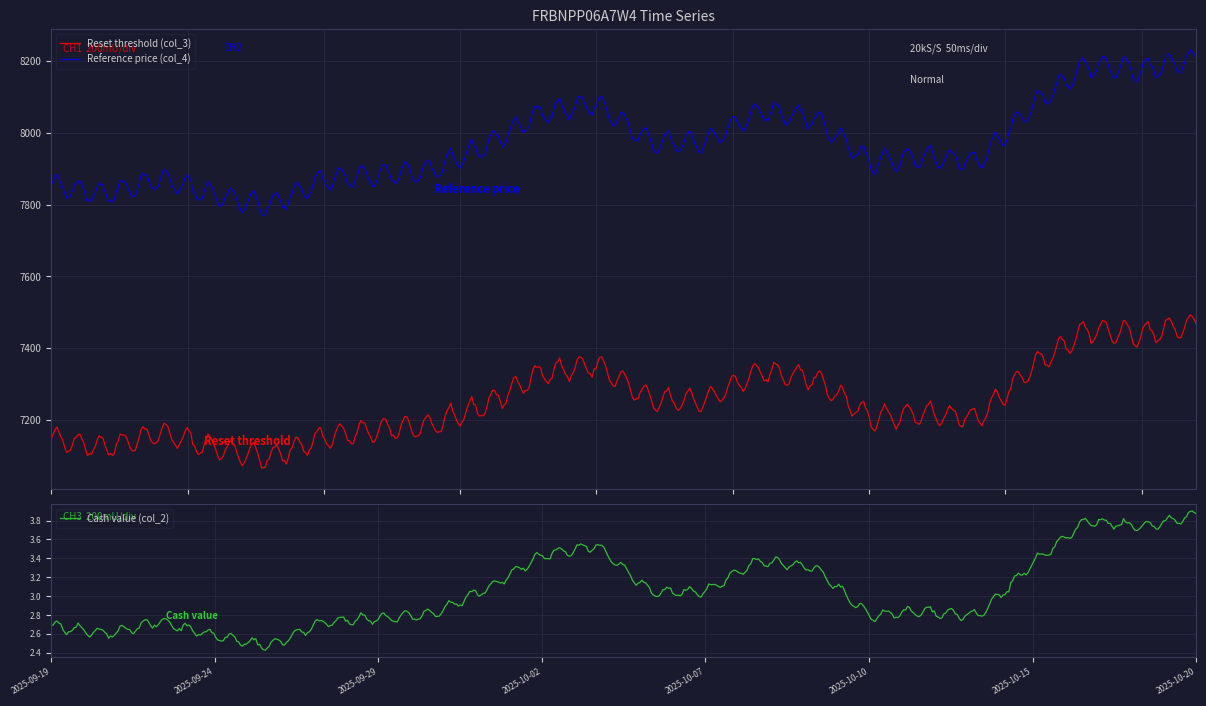

What is the difference between the maximum and second lowest values in the Cash value (col_2) series?

1.3